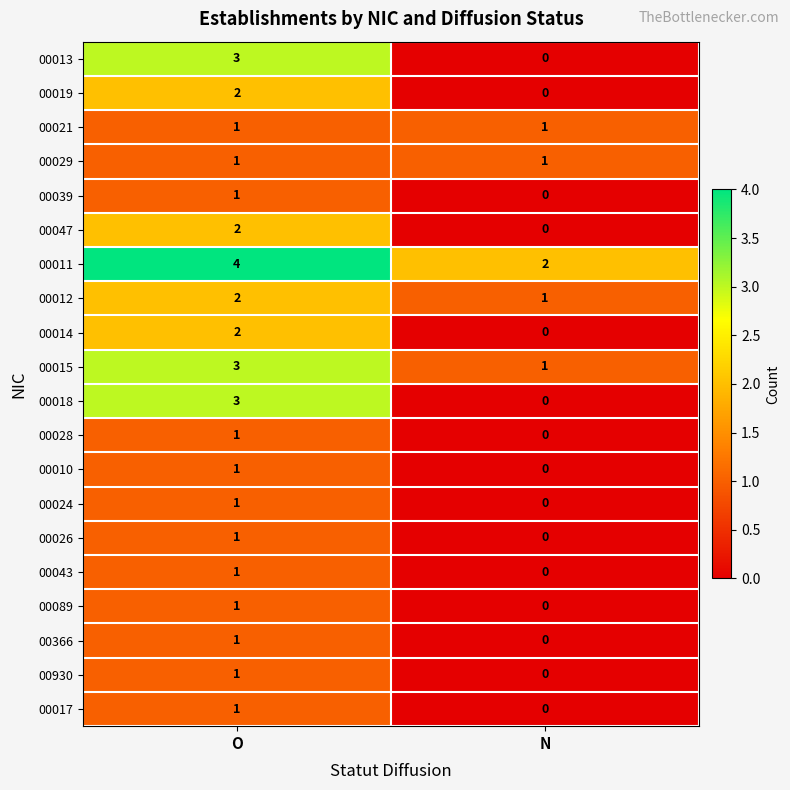

At which category does the chart reach its peak across all series?

O